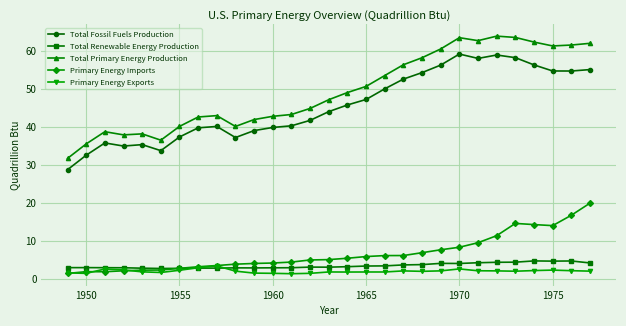

What are all the series names shown in the legend?

Total Fossil Fuels Production, Total Renewable Energy Production, Total Primary Energy Production, Primary Energy Imports, Primary Energy Exports